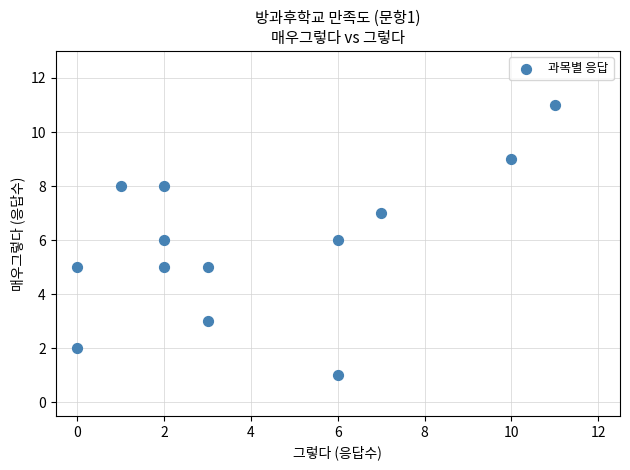

What is the range of Y values (max minus min)?

10